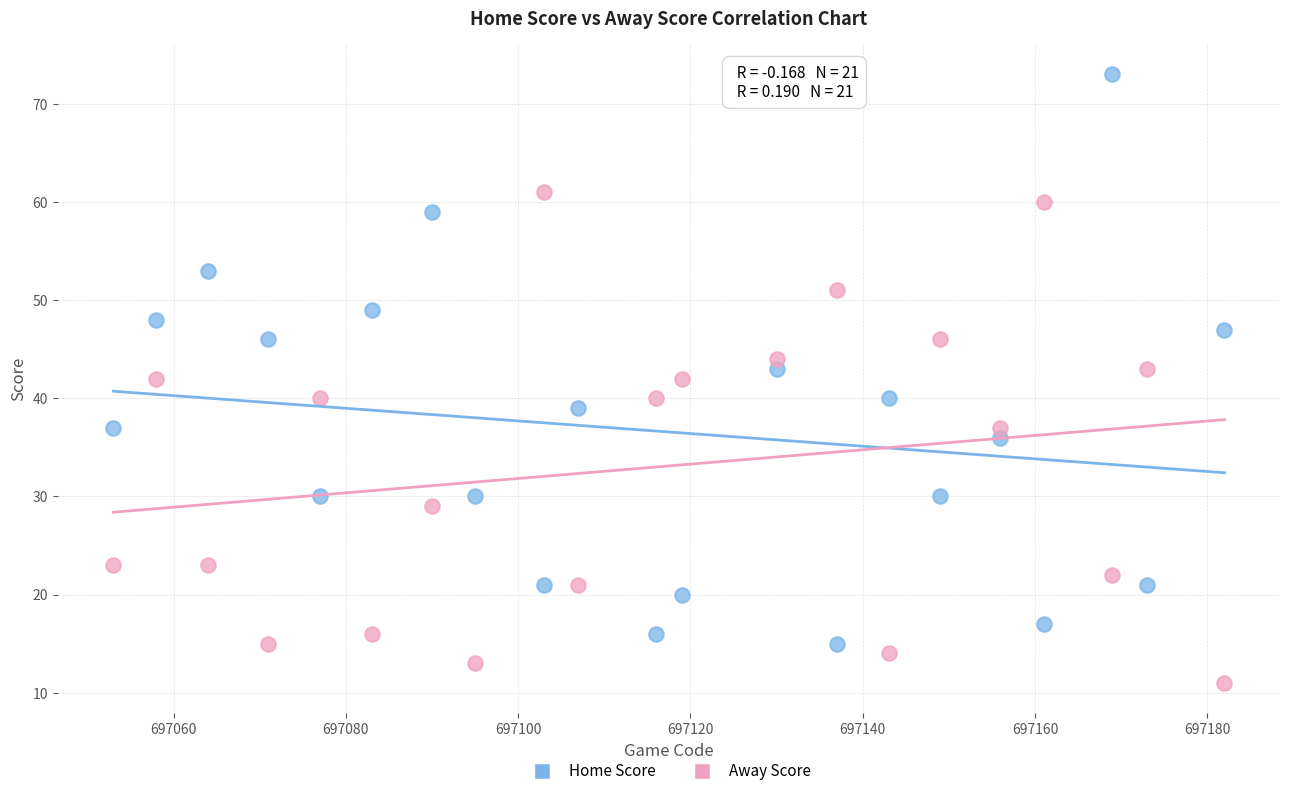

Across all data points, what is the range of Y values (max minus min)?

62